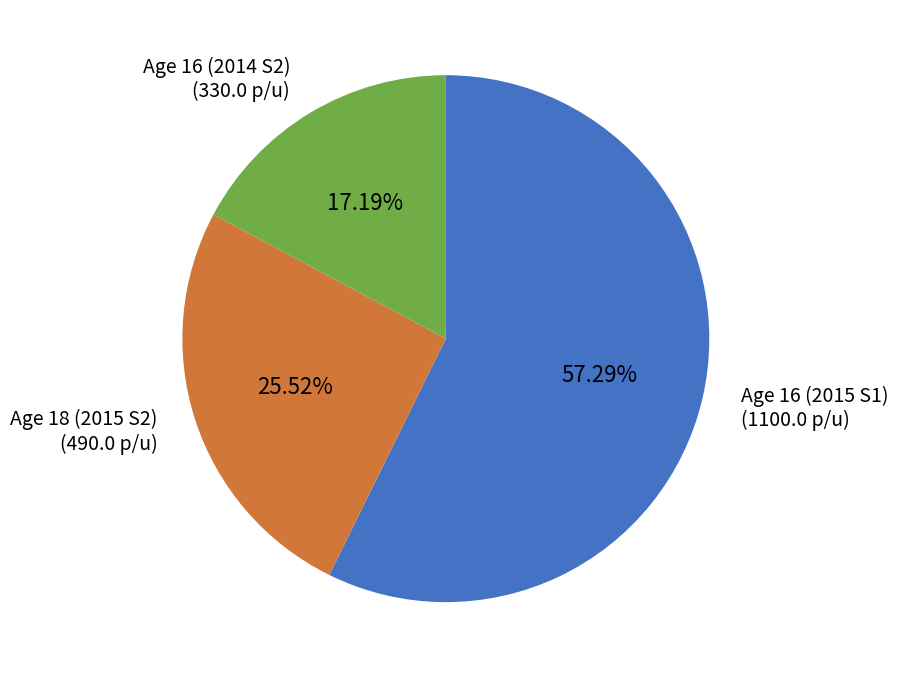

How many slices are in this pie chart?

3